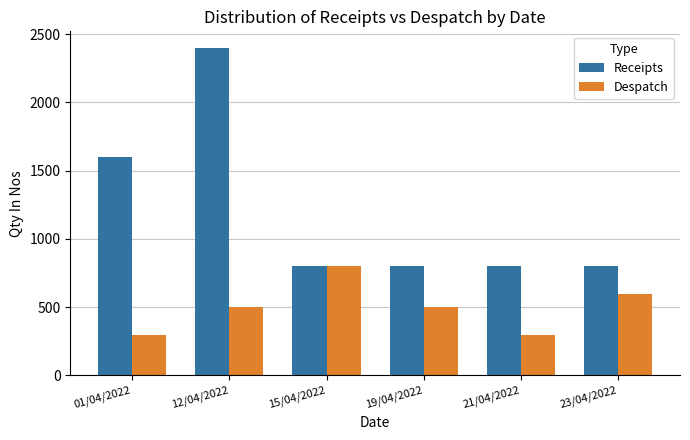

Count the number of categories in the chart.

6